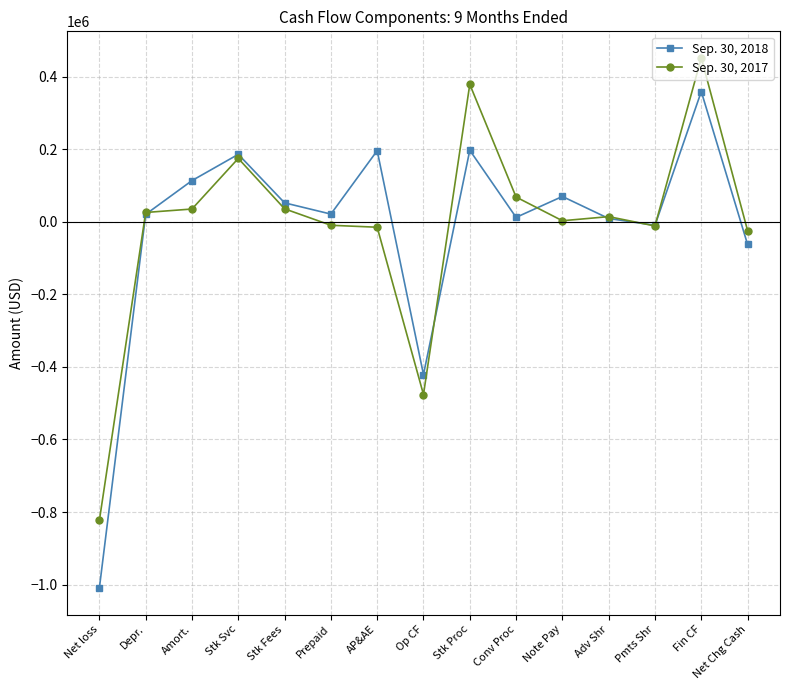

Is it true that Sep. 30, 2018 equals 185683 at Stk Svc?

True